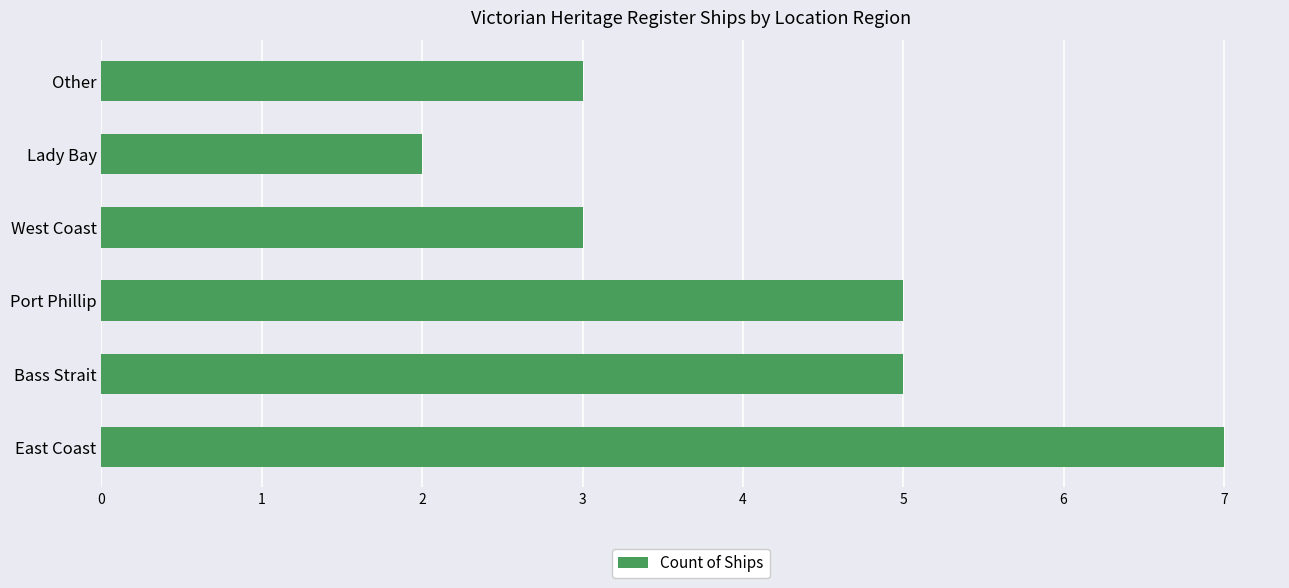

Is it true that the value at Port Phillip is 5?

True